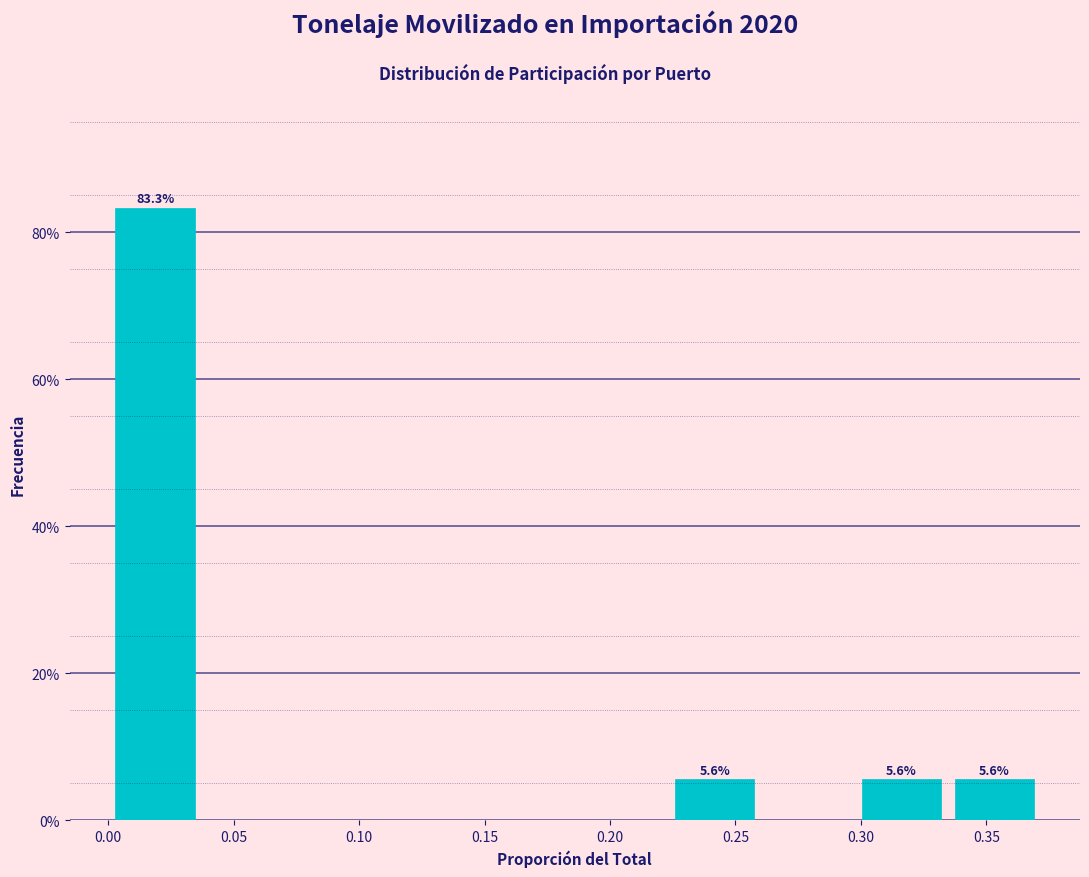

Which range on the x-axis has the tallest bar?

0.000 to 0.035